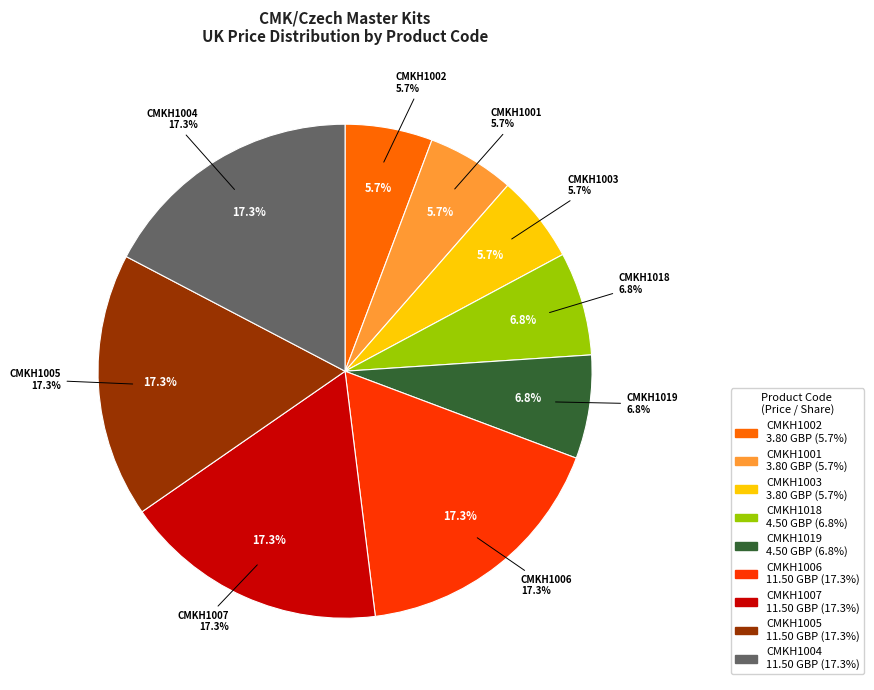

Rank the categories by value from lowest to highest.

CMKH1002, CMKH1001, CMKH1003, CMKH1018, CMKH1019, CMKH1006, CMKH1007, CMKH1005, CMKH1004